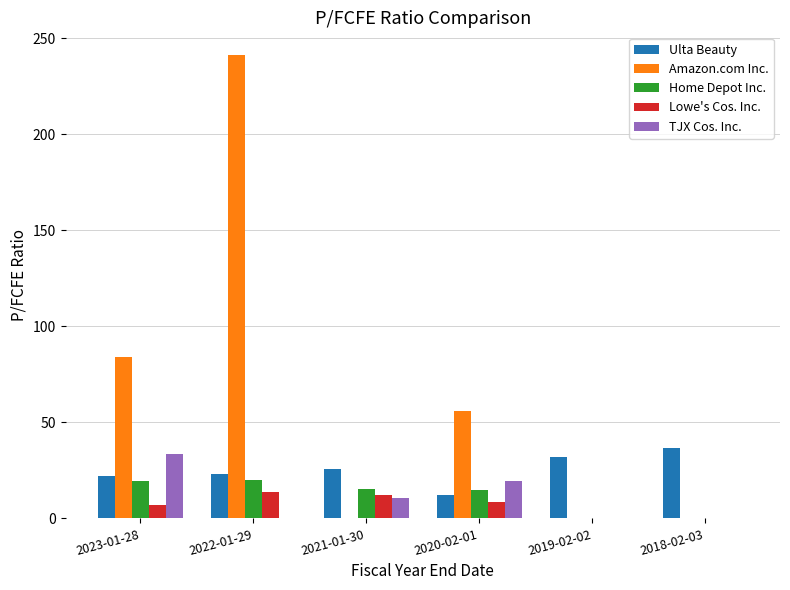

True or false: Home Depot Inc. has a value of 6.4 at 2021-01-30.

False